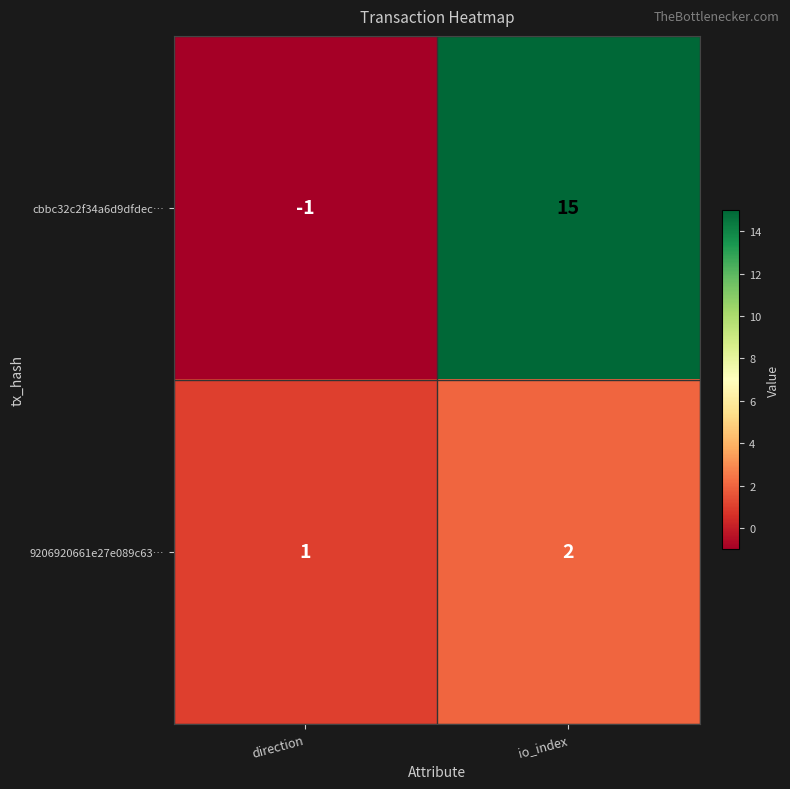

Rank the series by their average value, from highest to lowest.

cbbc32c2f34a6d9dfdec…, 9206920661e27e089c63…